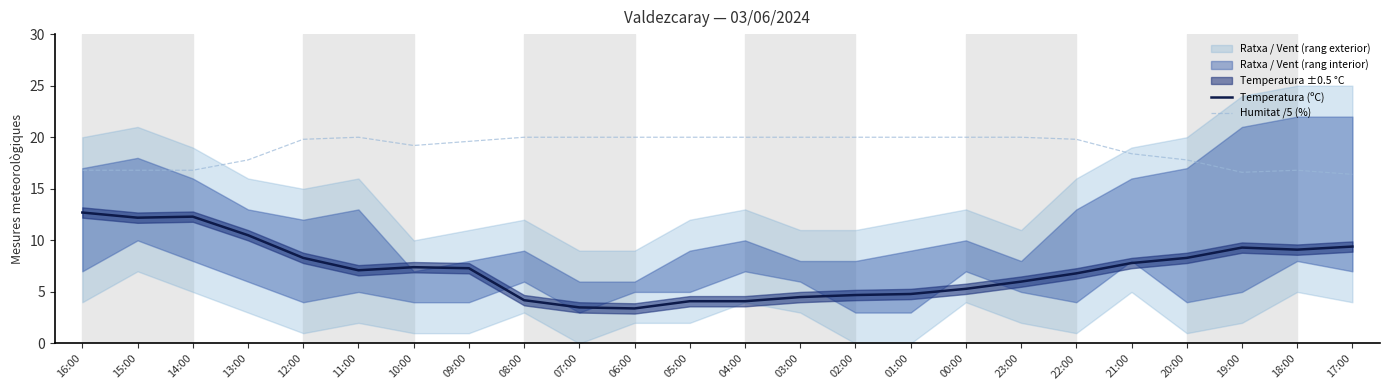

How many lines are shown in the chart?

2